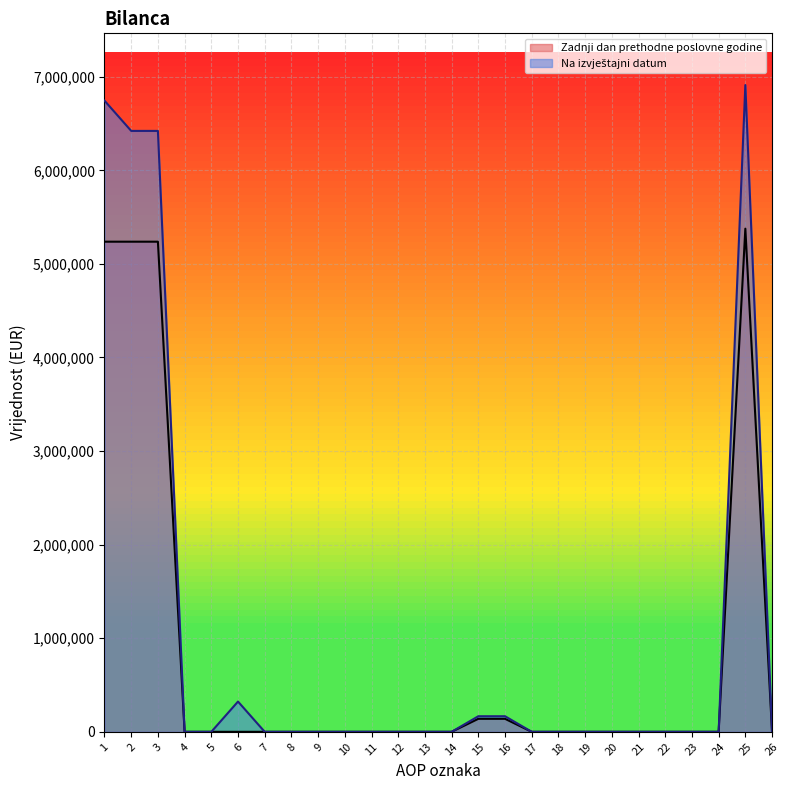

What is the sum of the Zadnji dan prethodne poslovne godine values at 6 and 19?

113